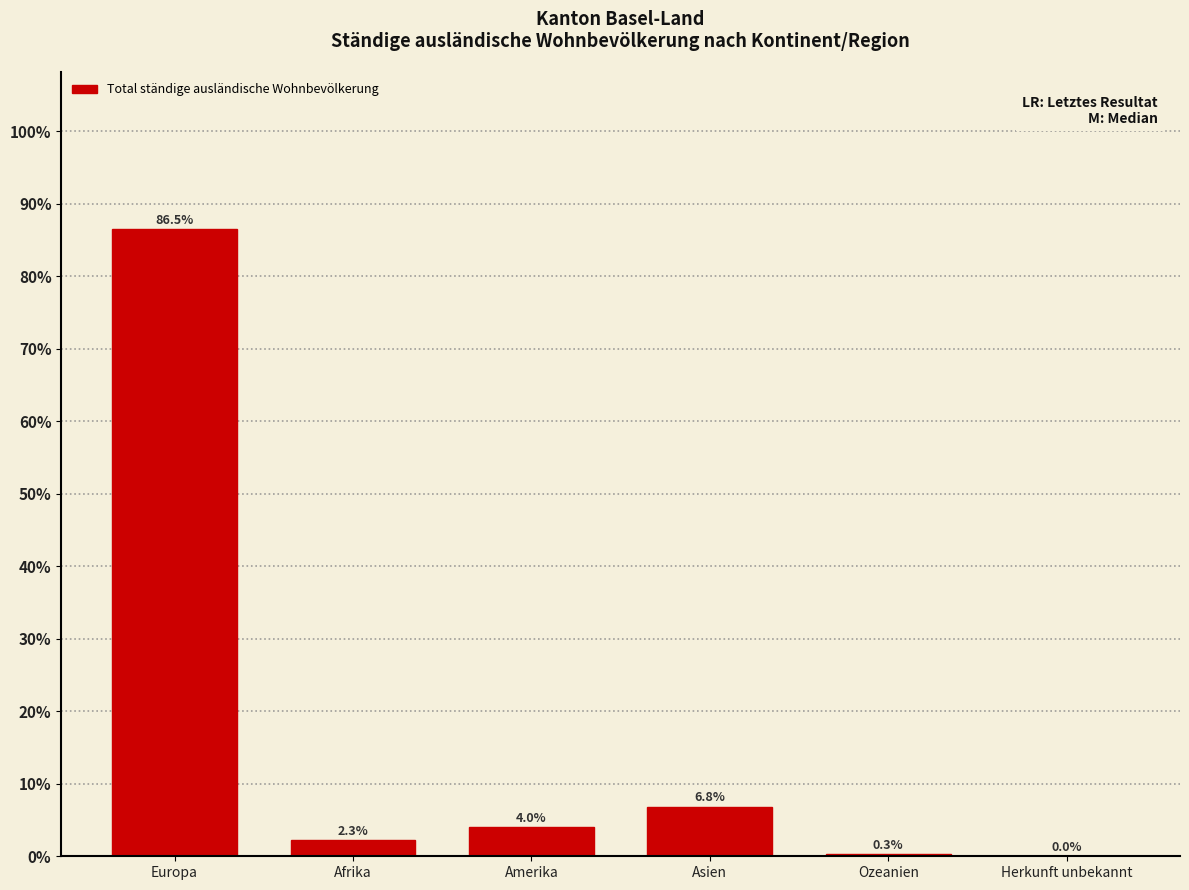

Is it true that the value at Europa is 86.5?

True